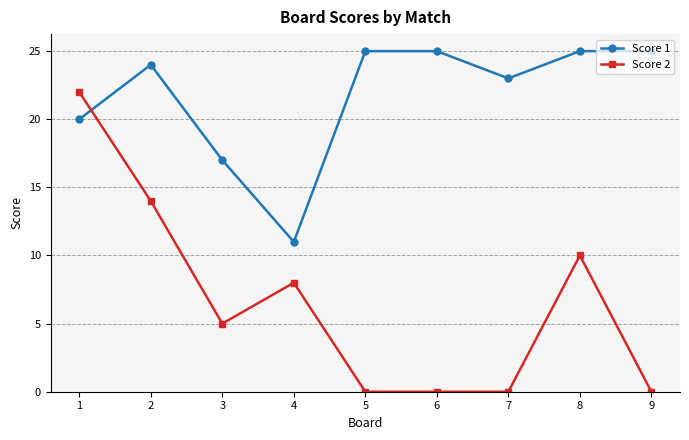

How many times do Score 2 and Score 1 cross each other?

1